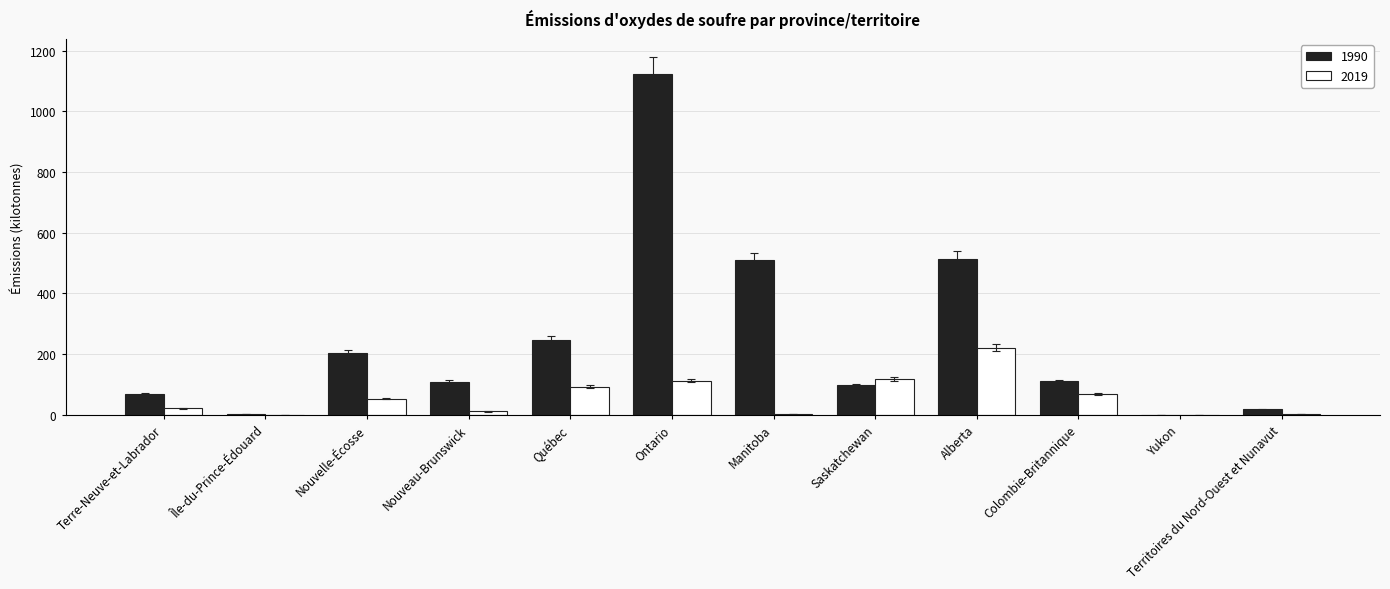

The value of 2019 at Colombie-Britannique is 113.5. True or false?

False